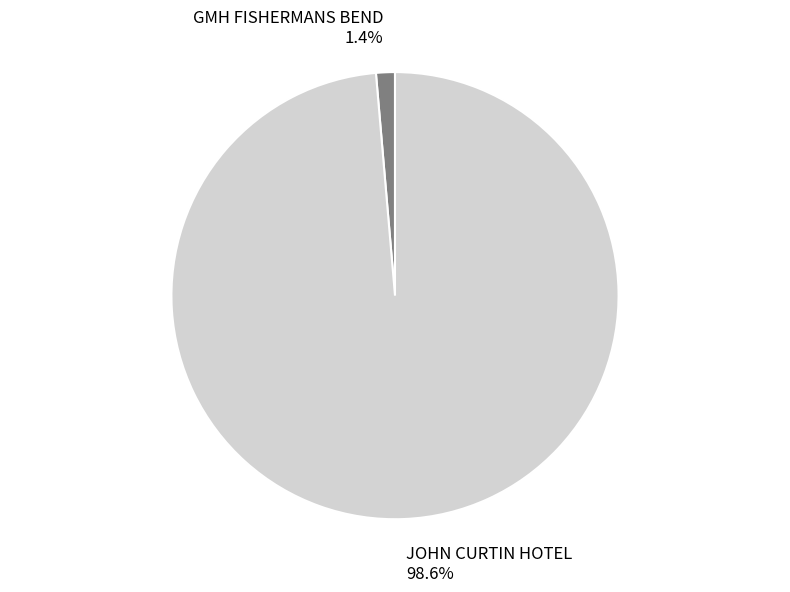

What percentage do GMH FISHERMANS BEND and JOHN CURTIN HOTEL together represent?

100.0%